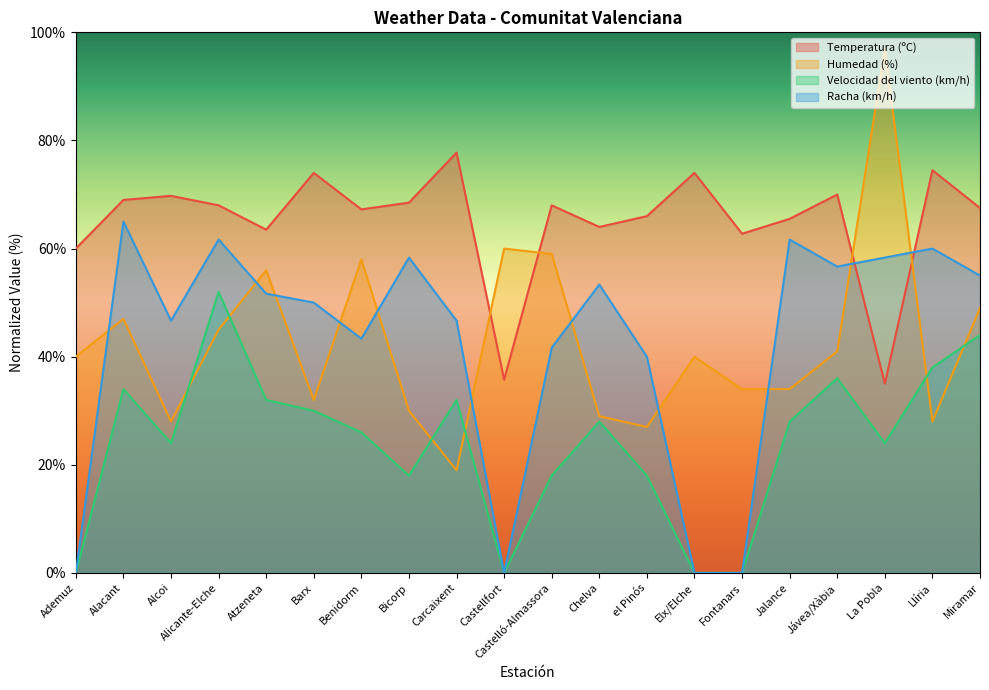

What is the difference between the Racha (km/h) values at Alcoi and Alicante-Elche?

15.0